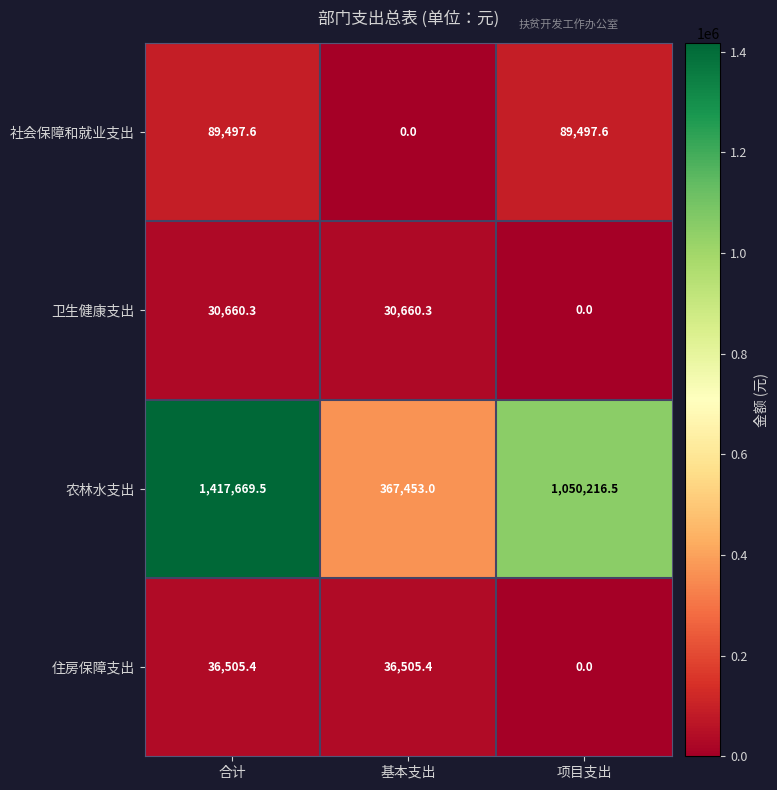

What is the maximum value shown in the chart?

1417669.5